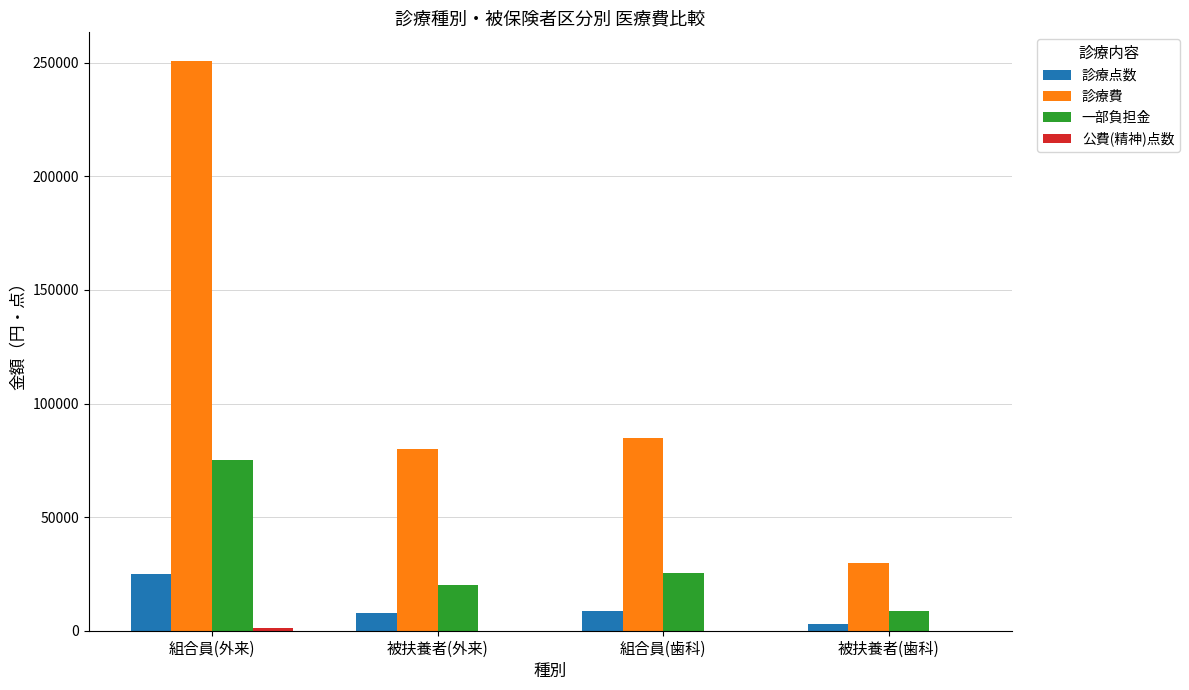

Which label corresponds to the largest value in the chart?

組合員(外来)